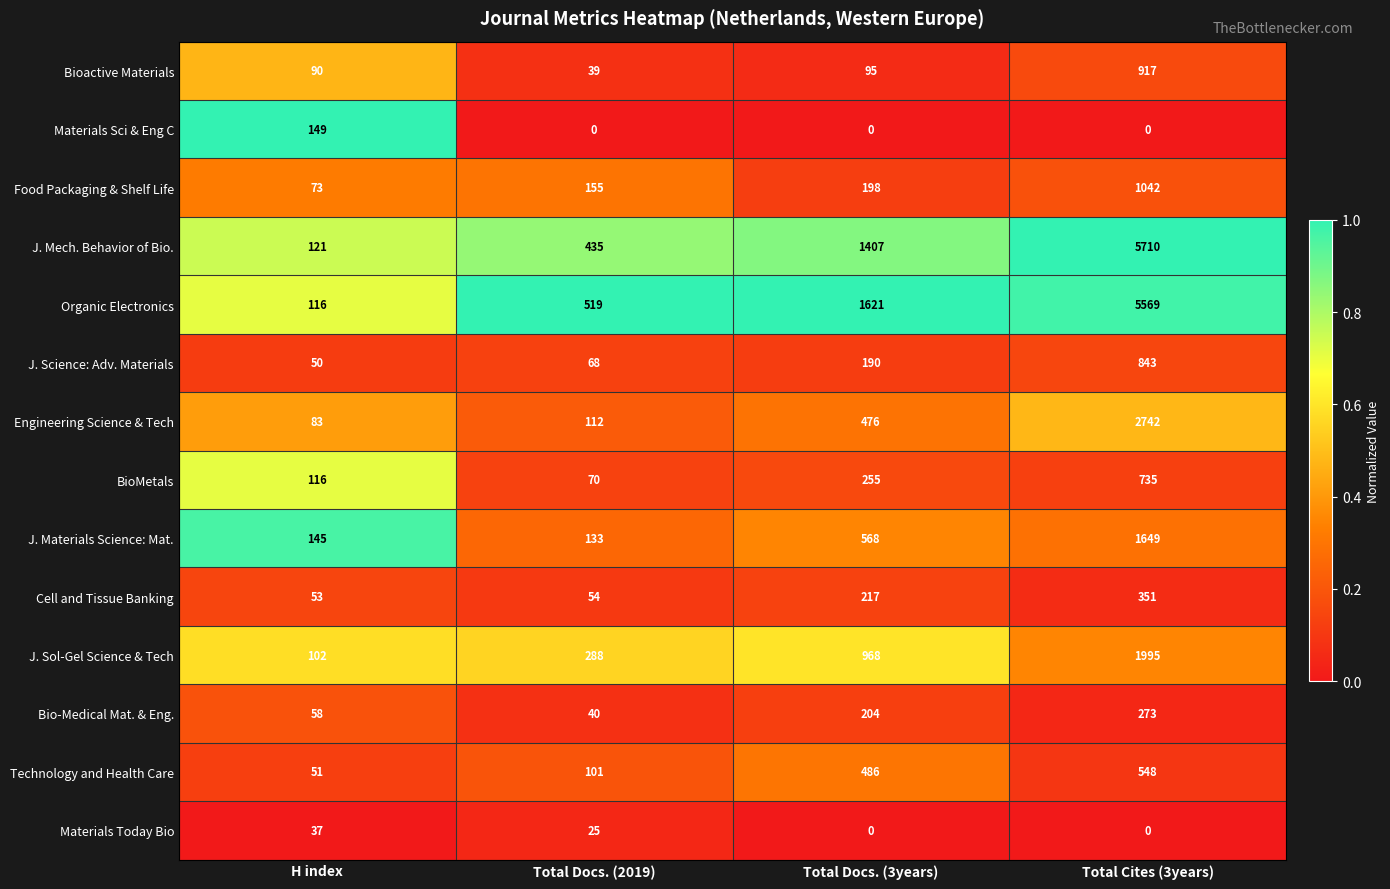

Which category has the lowest value in the J. Mech. Behavior of Bio. series?

H index